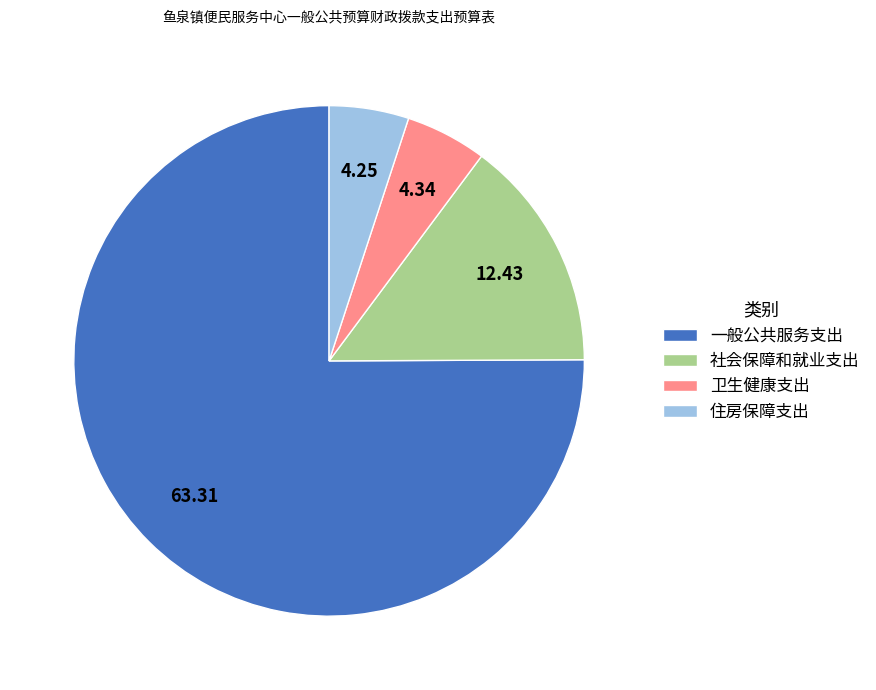

Do 卫生健康支出 and 社会保障和就业支出 together represent more than half of the pie?

No